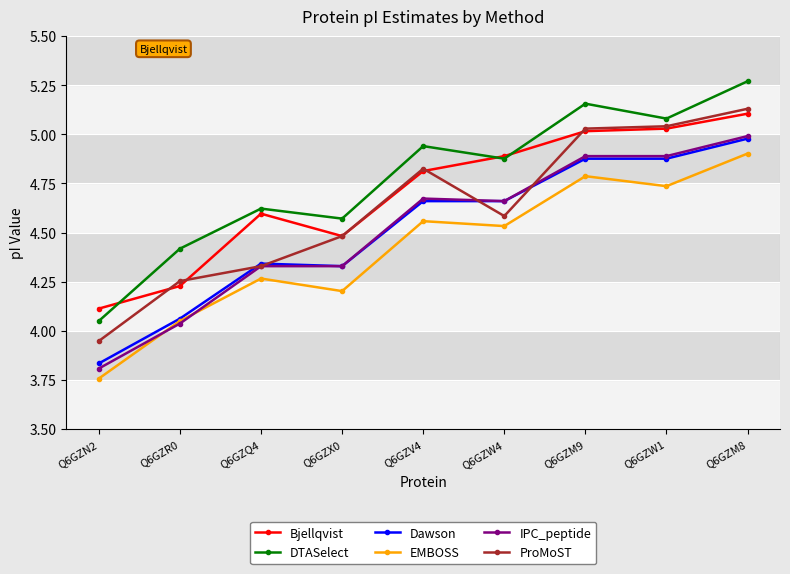

What is the label of the 7th point from the right?

Q6GZQ4